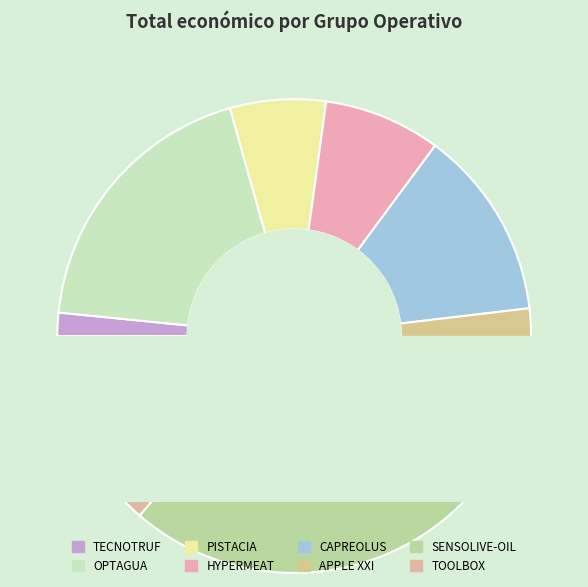

Is the sum of APPLE XXI and OPTAGUA greater than half?

No